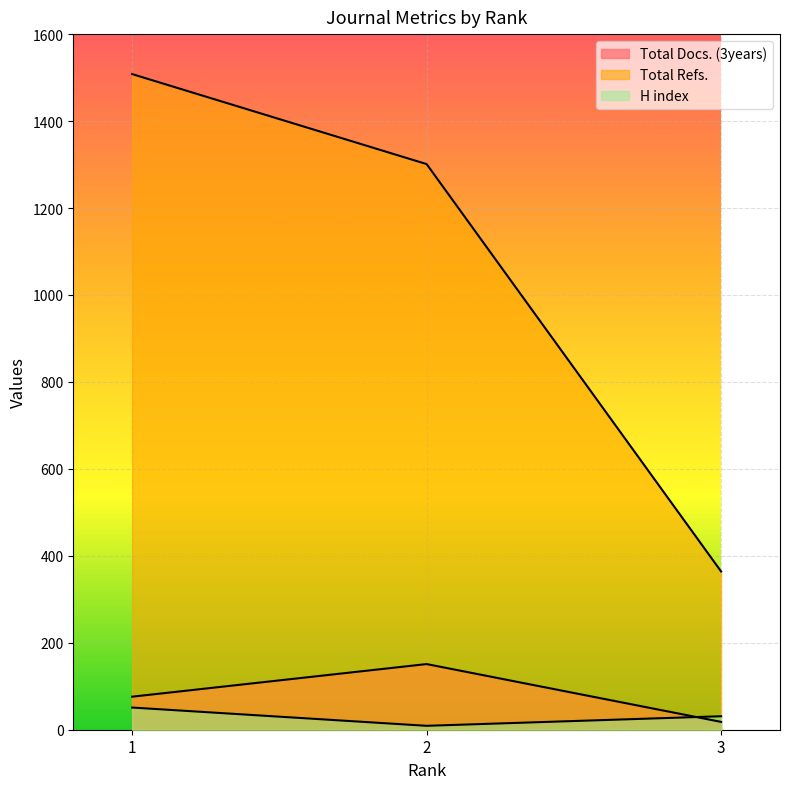

Reading left to right, extract all data points from this chart.

Total Docs. (3years): 76	151	18
Total Refs.: 1508	1301	364
H index: 51	9	31